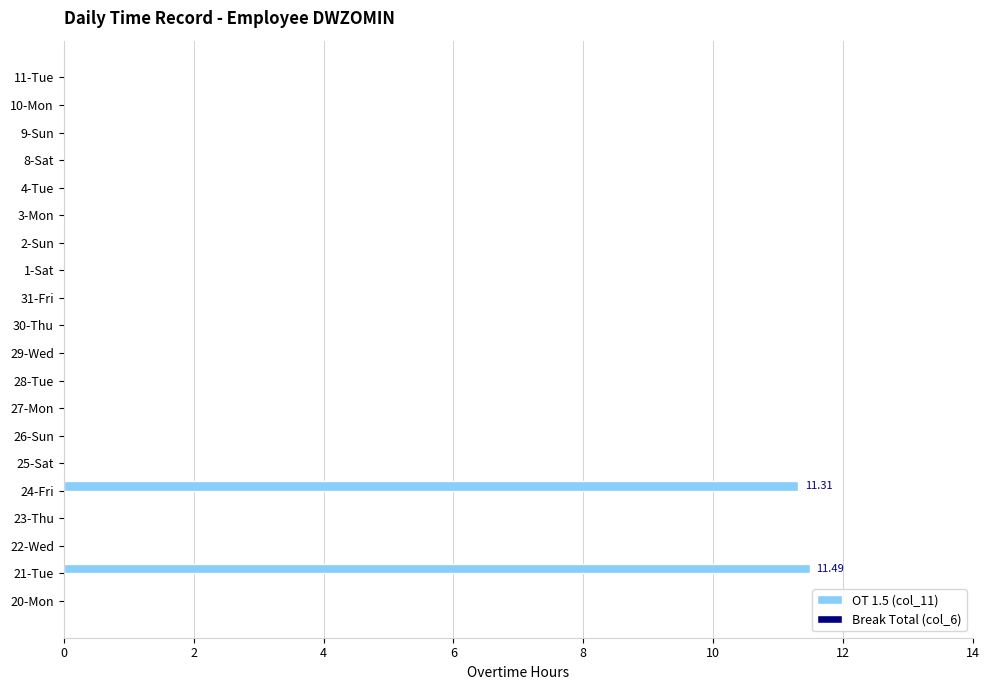

What is the sum of all values?

22.8